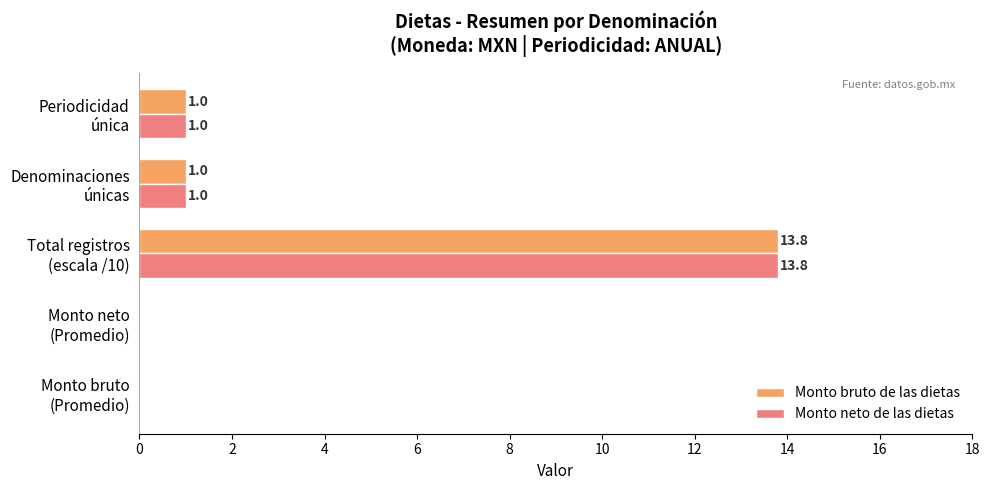

What is the maximum value for Monto bruto de las dietas?

13.8